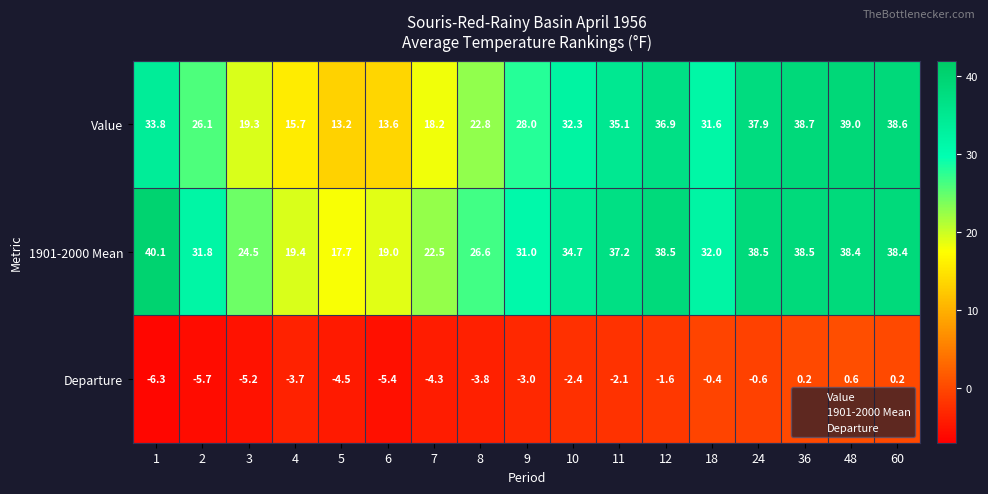

What is the approximate value of Departure at 8?

-3.8